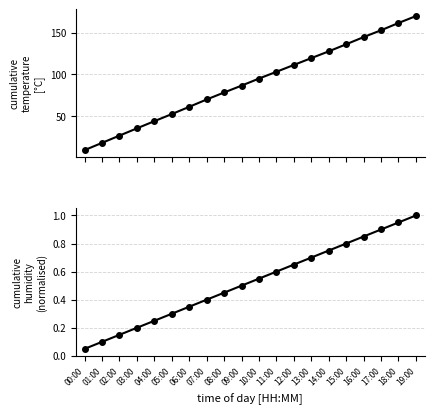

True or false: temperature and humidity intersect in this chart.

False